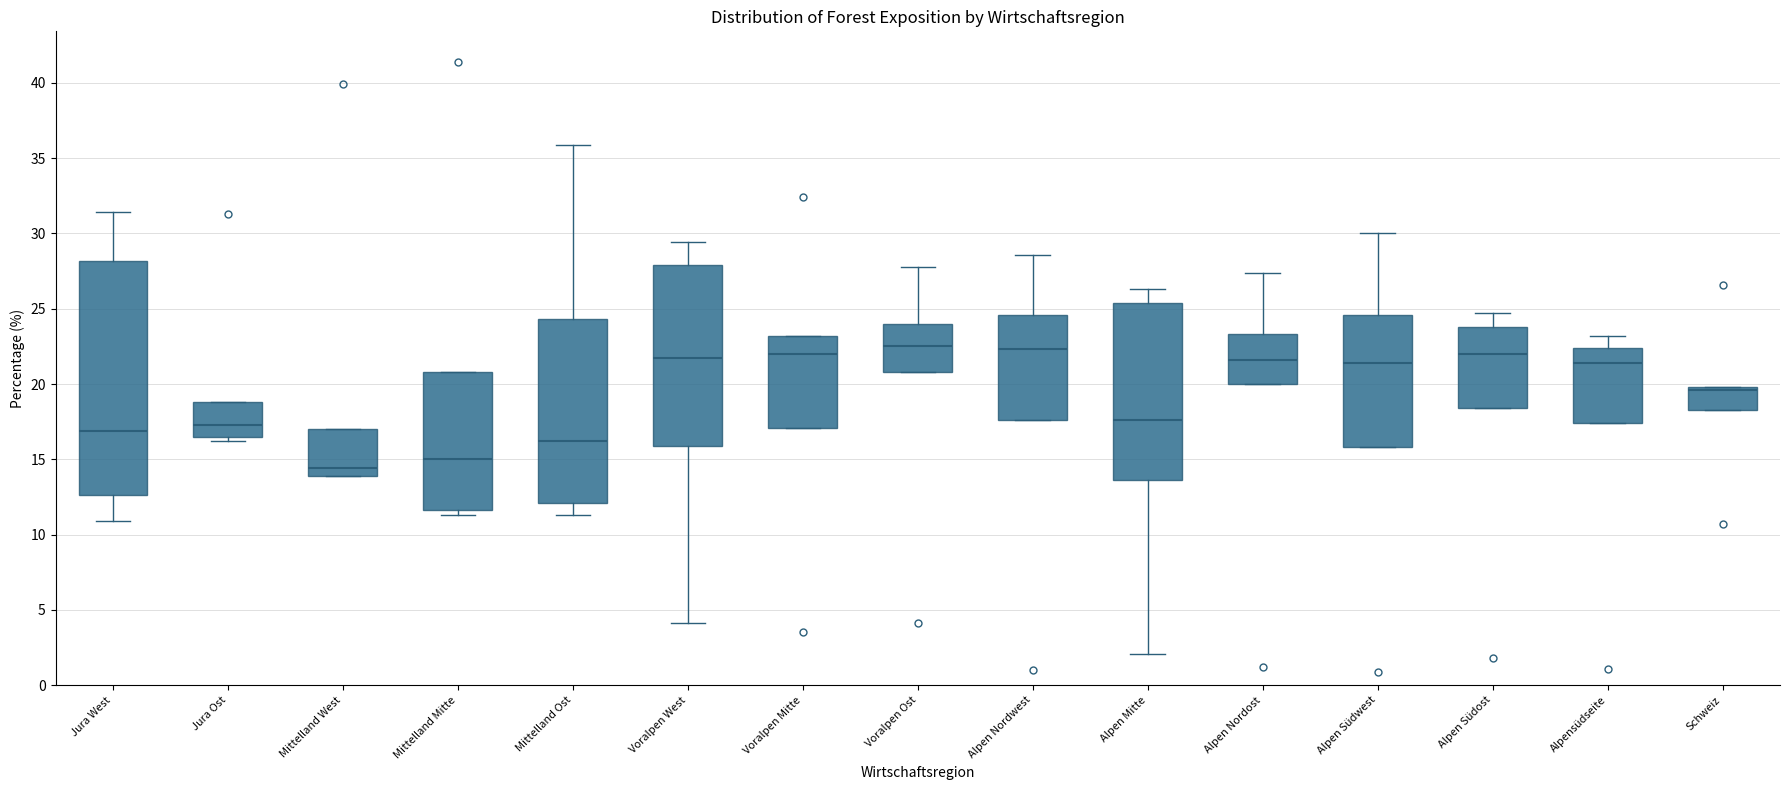

Where is the lower edge of the box for Mittelland Mitte on the y-axis? The values are not printed on the chart, so give them approximately, as read against the axis.

11.5